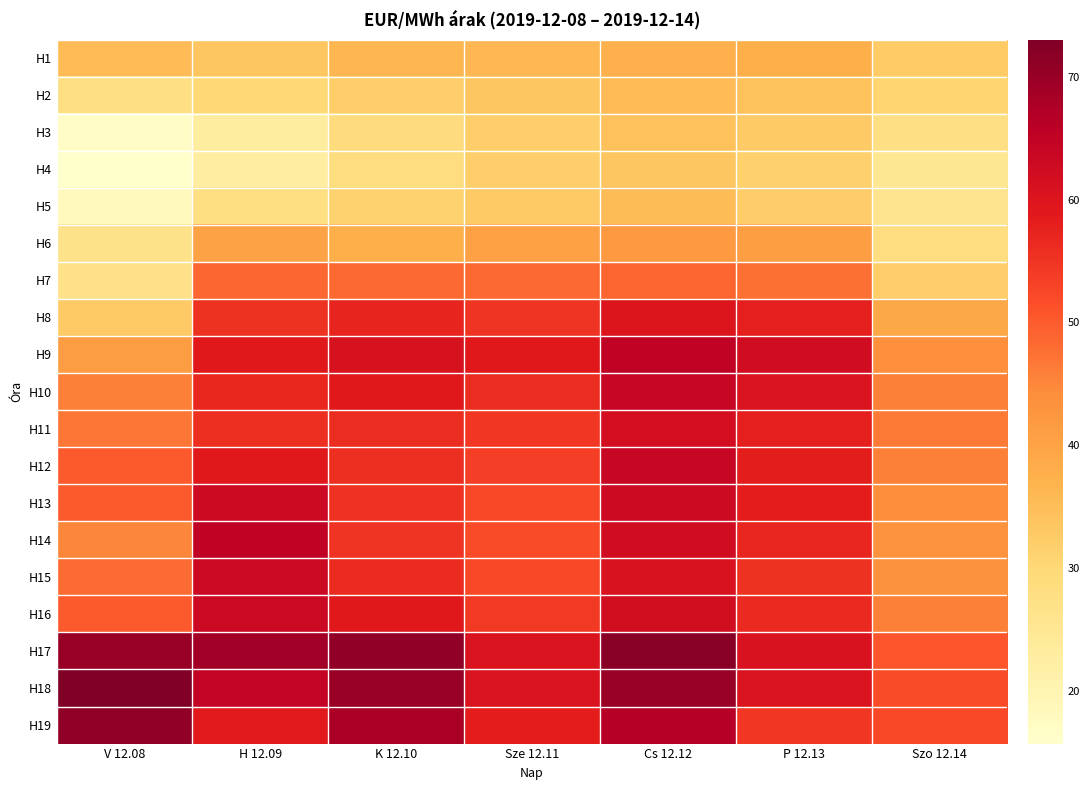

Which label corresponds to the largest value in the chart?

V 12.08